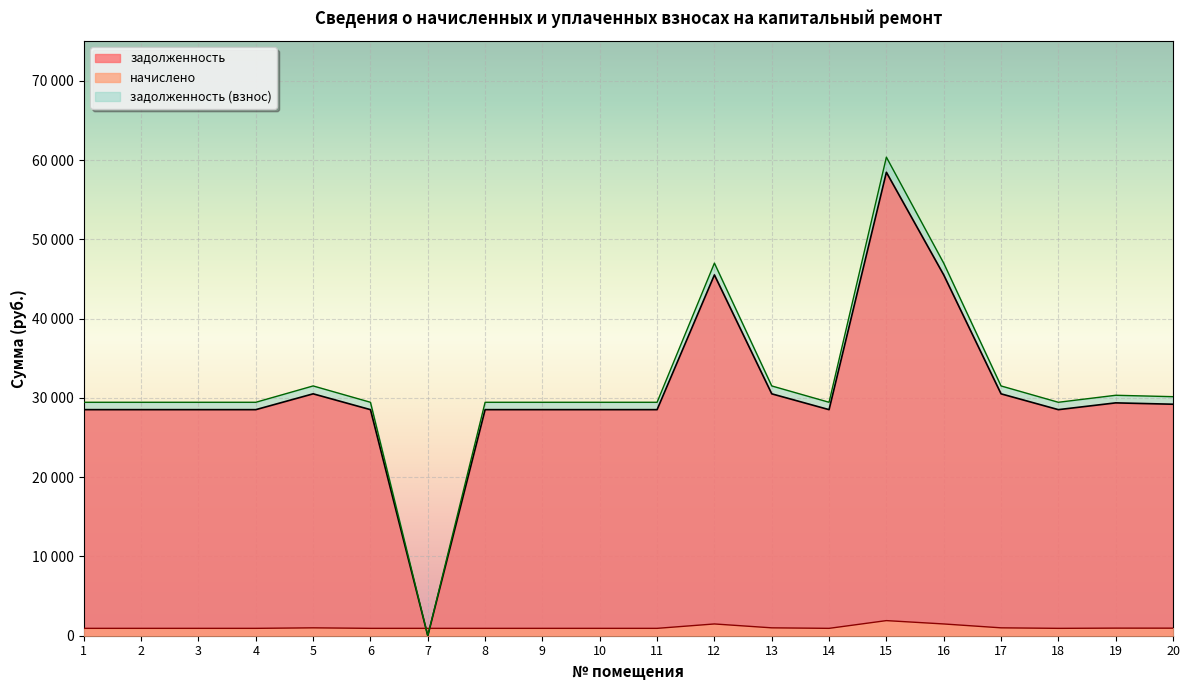

What is the difference between the maximum and second lowest values in the задолженность (взнос) series?

30920.5